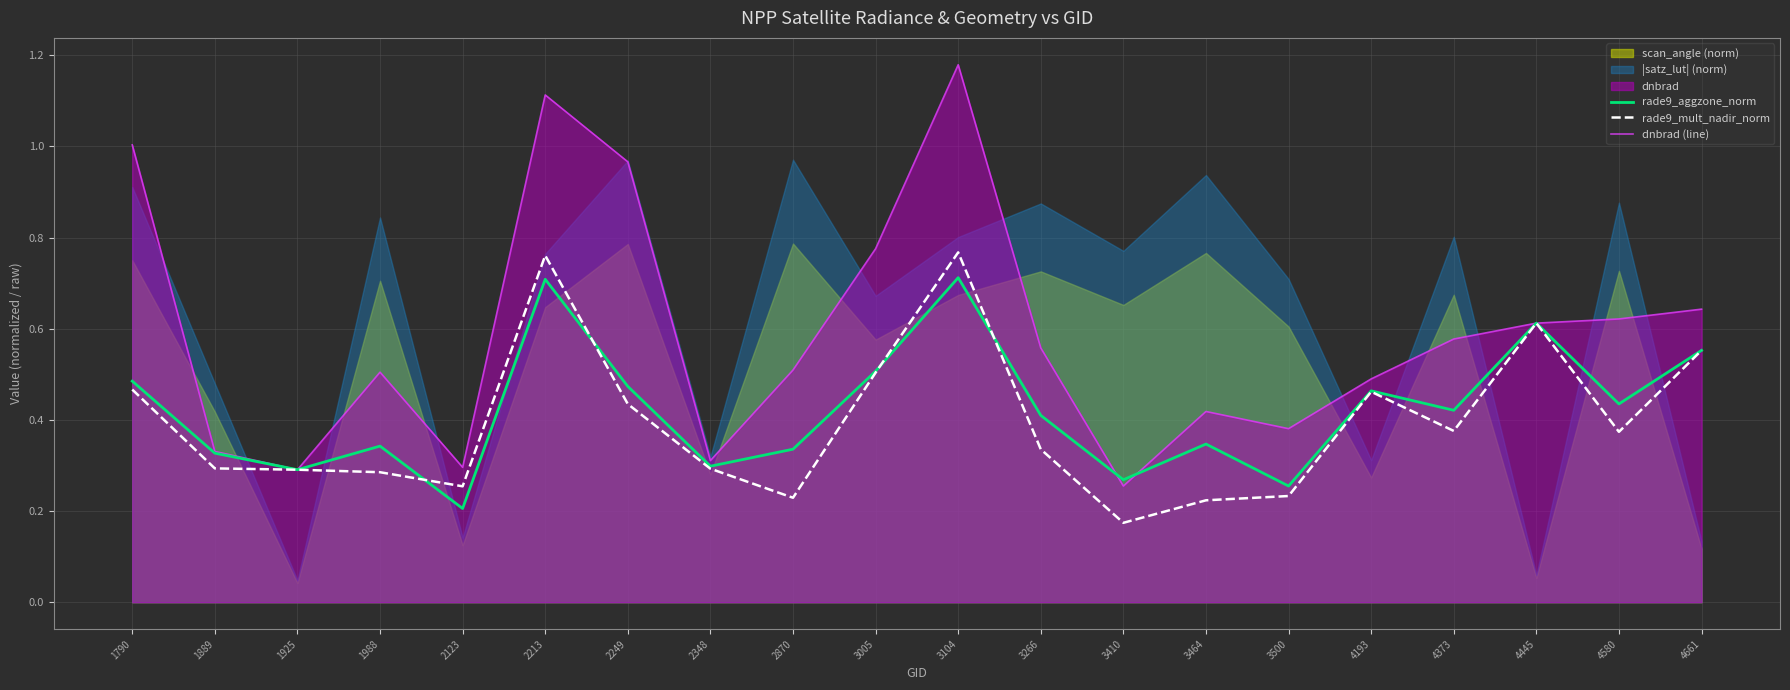

How many times do rade9_mult_nadir_norm and rade9_aggzone_norm cross each other?

4